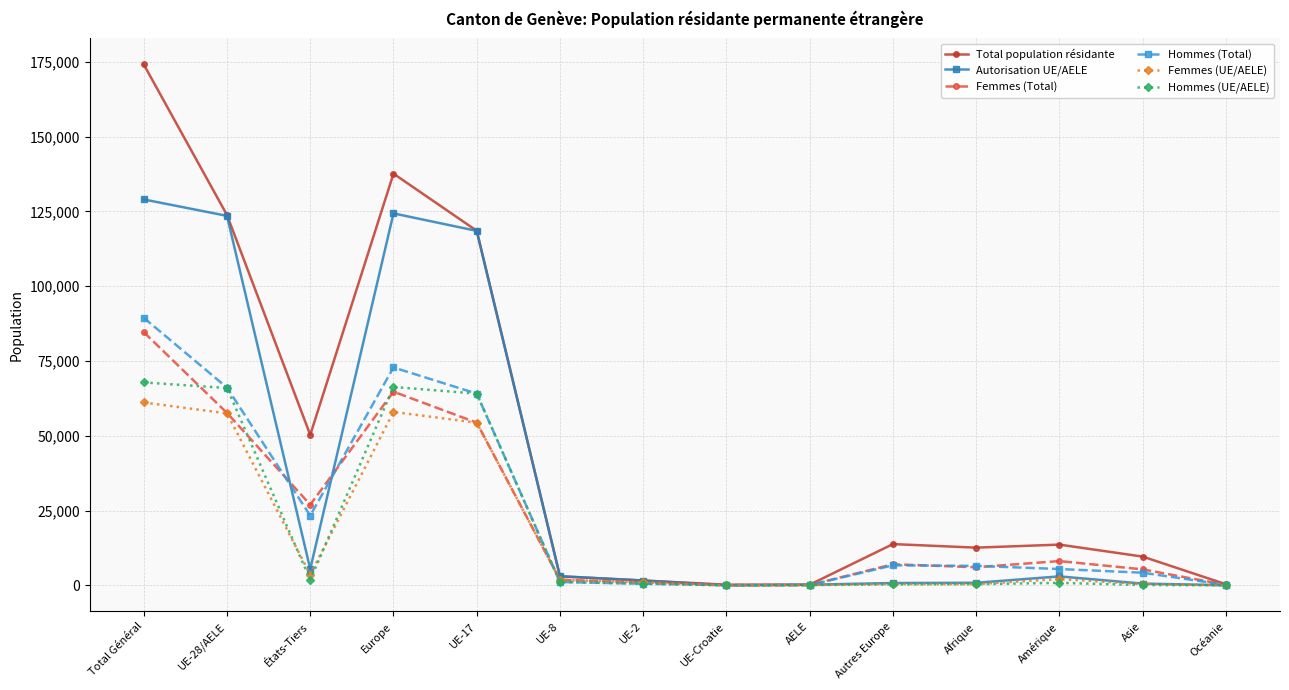

What position from the right is Amérique?

3